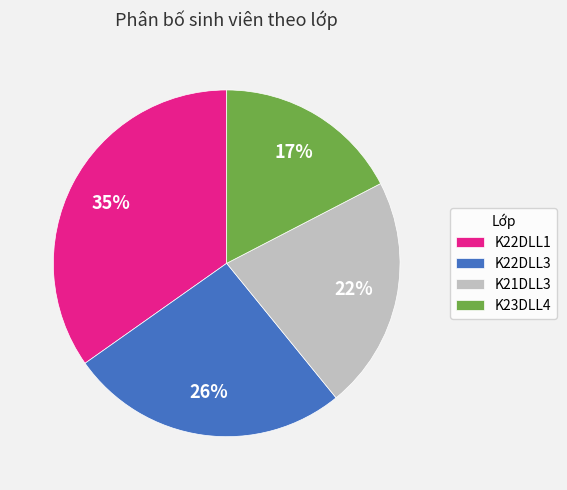

Is it true that K22DLL1 is 49% of the pie?

False